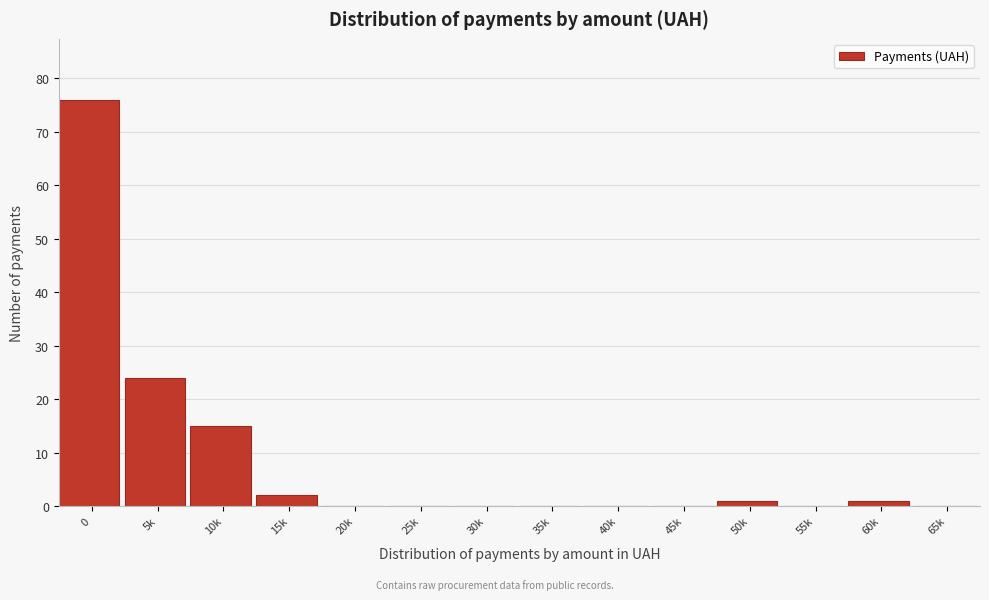

Reading left to right, transcribe all the data shown in this chart.

0=76	5k=24	10k=15	15k=2	20k=0	25k=0	30k=0	35k=0	40k=0	45k=0	50k=1	55k=0	60k=1	65k=0